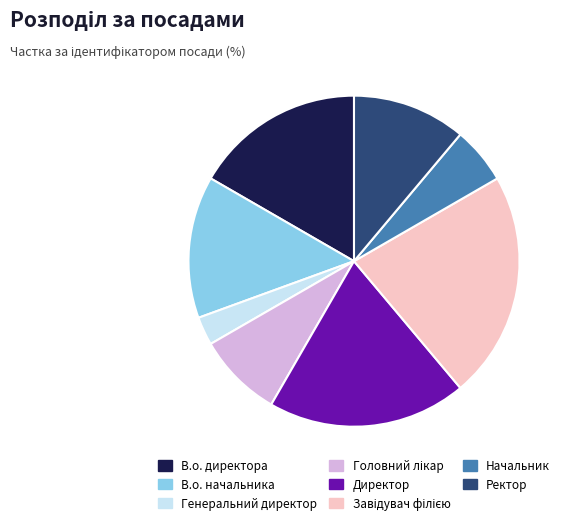

Does В.о. директора represent more than half of the total?

No